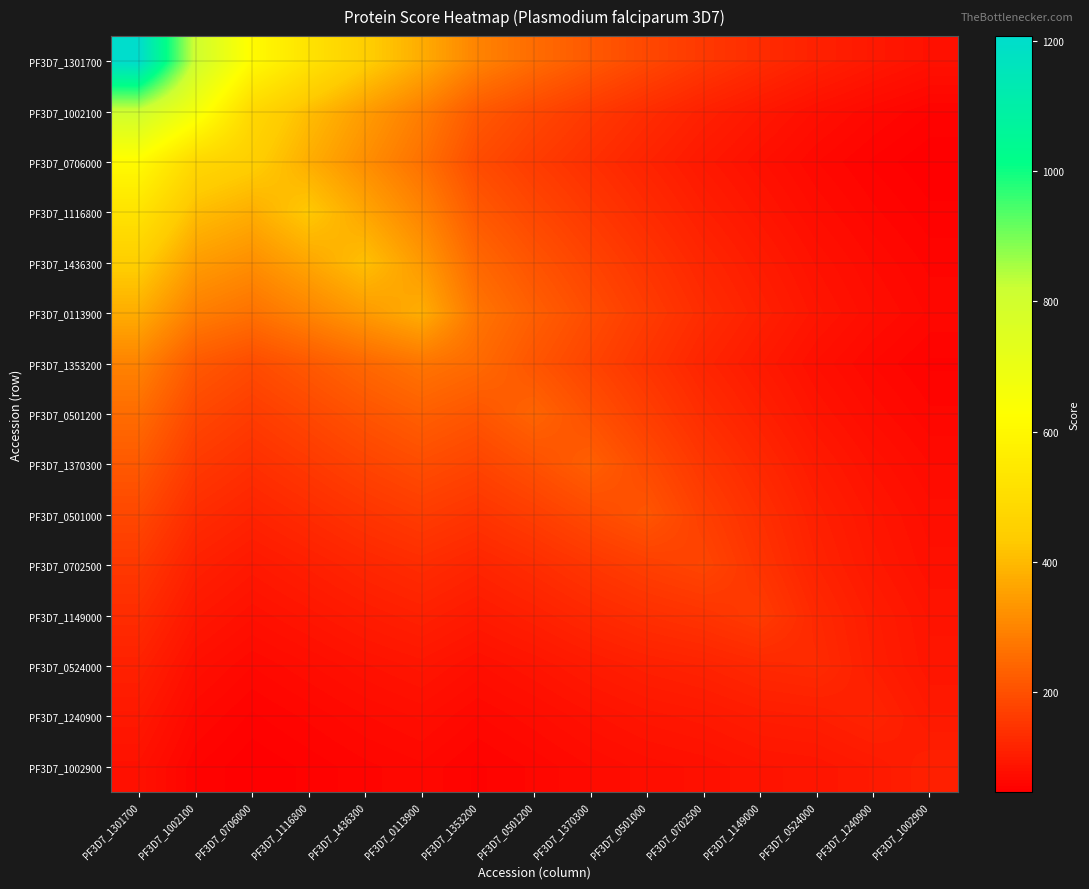

At which category does the chart reach its peak across all series?

PF3D7_1301700